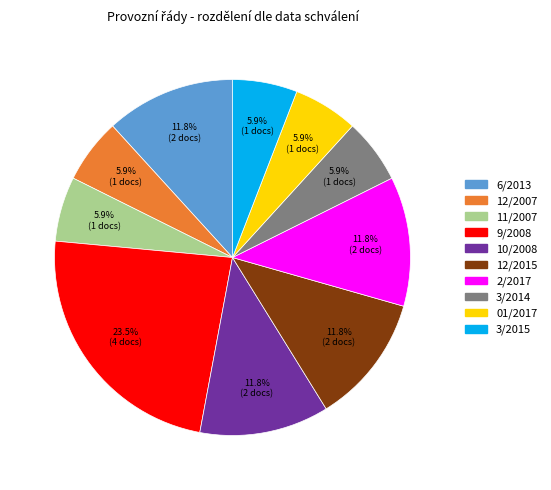

To the nearest percent, what is the difference between the largest and smallest slice percentages?

18%